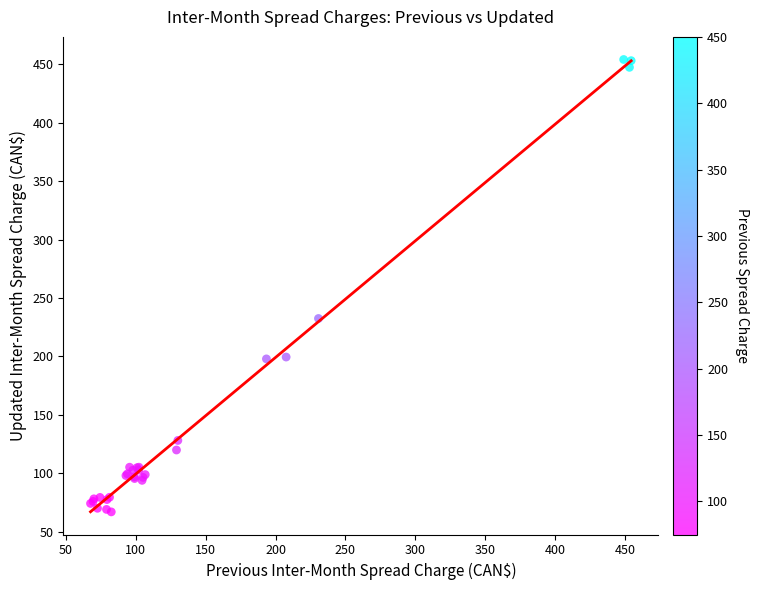

What Y value in the scatter plot is closest to 260?

232.5